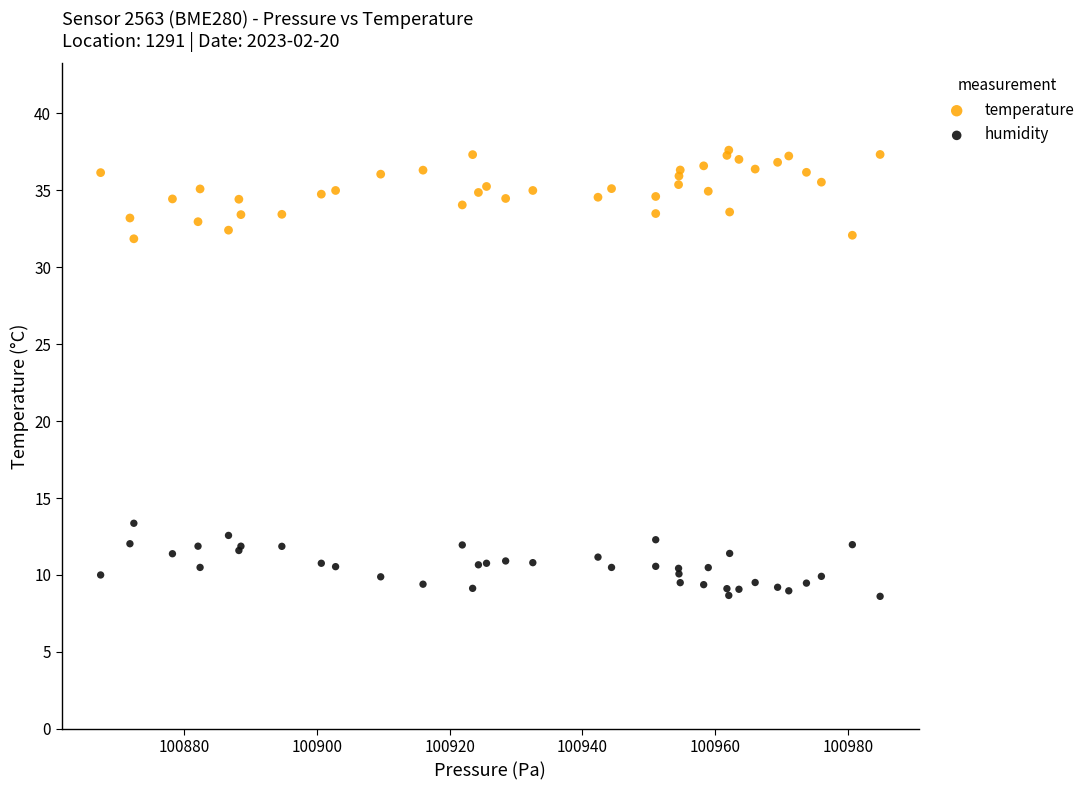

Which series contains the lowest Y value?

humidity